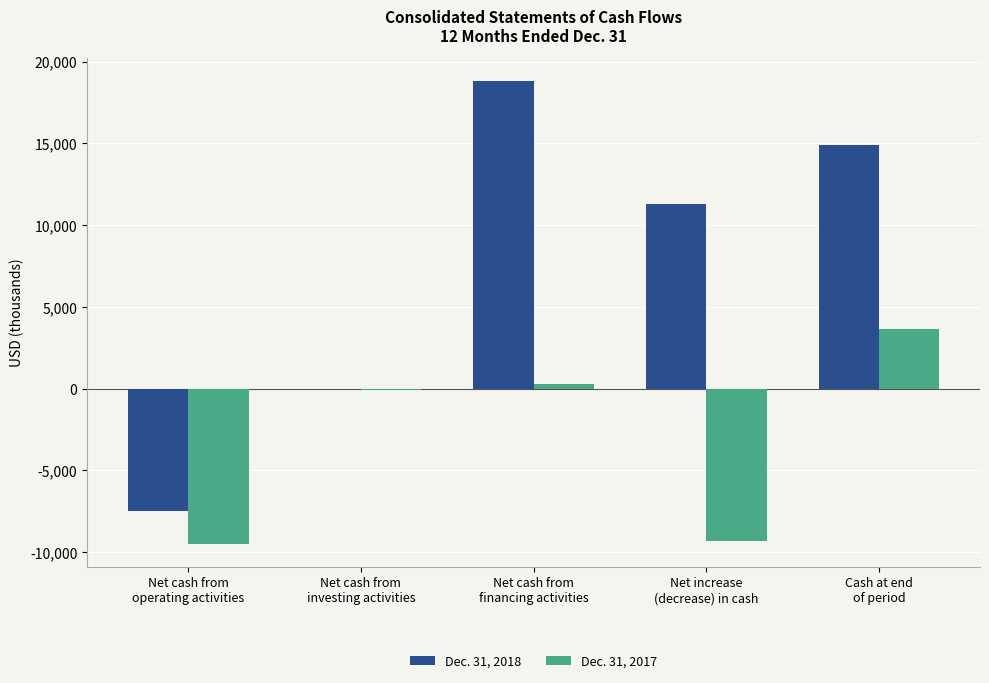

True or false: Dec. 31, 2017 has a value of 3631 at Cash at end
of period.

True